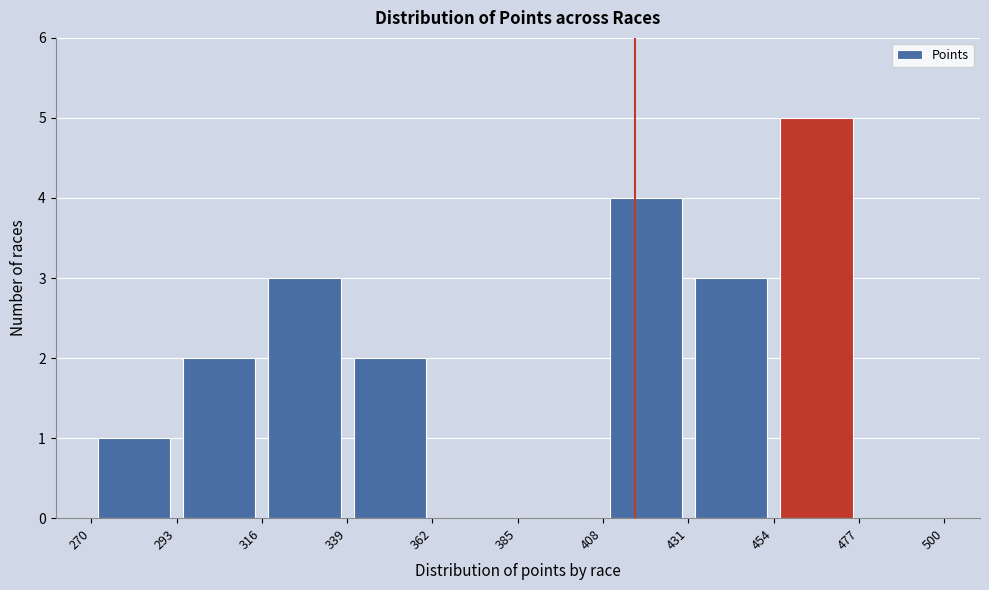

Which range on the x-axis has the tallest bar?

454 to 477